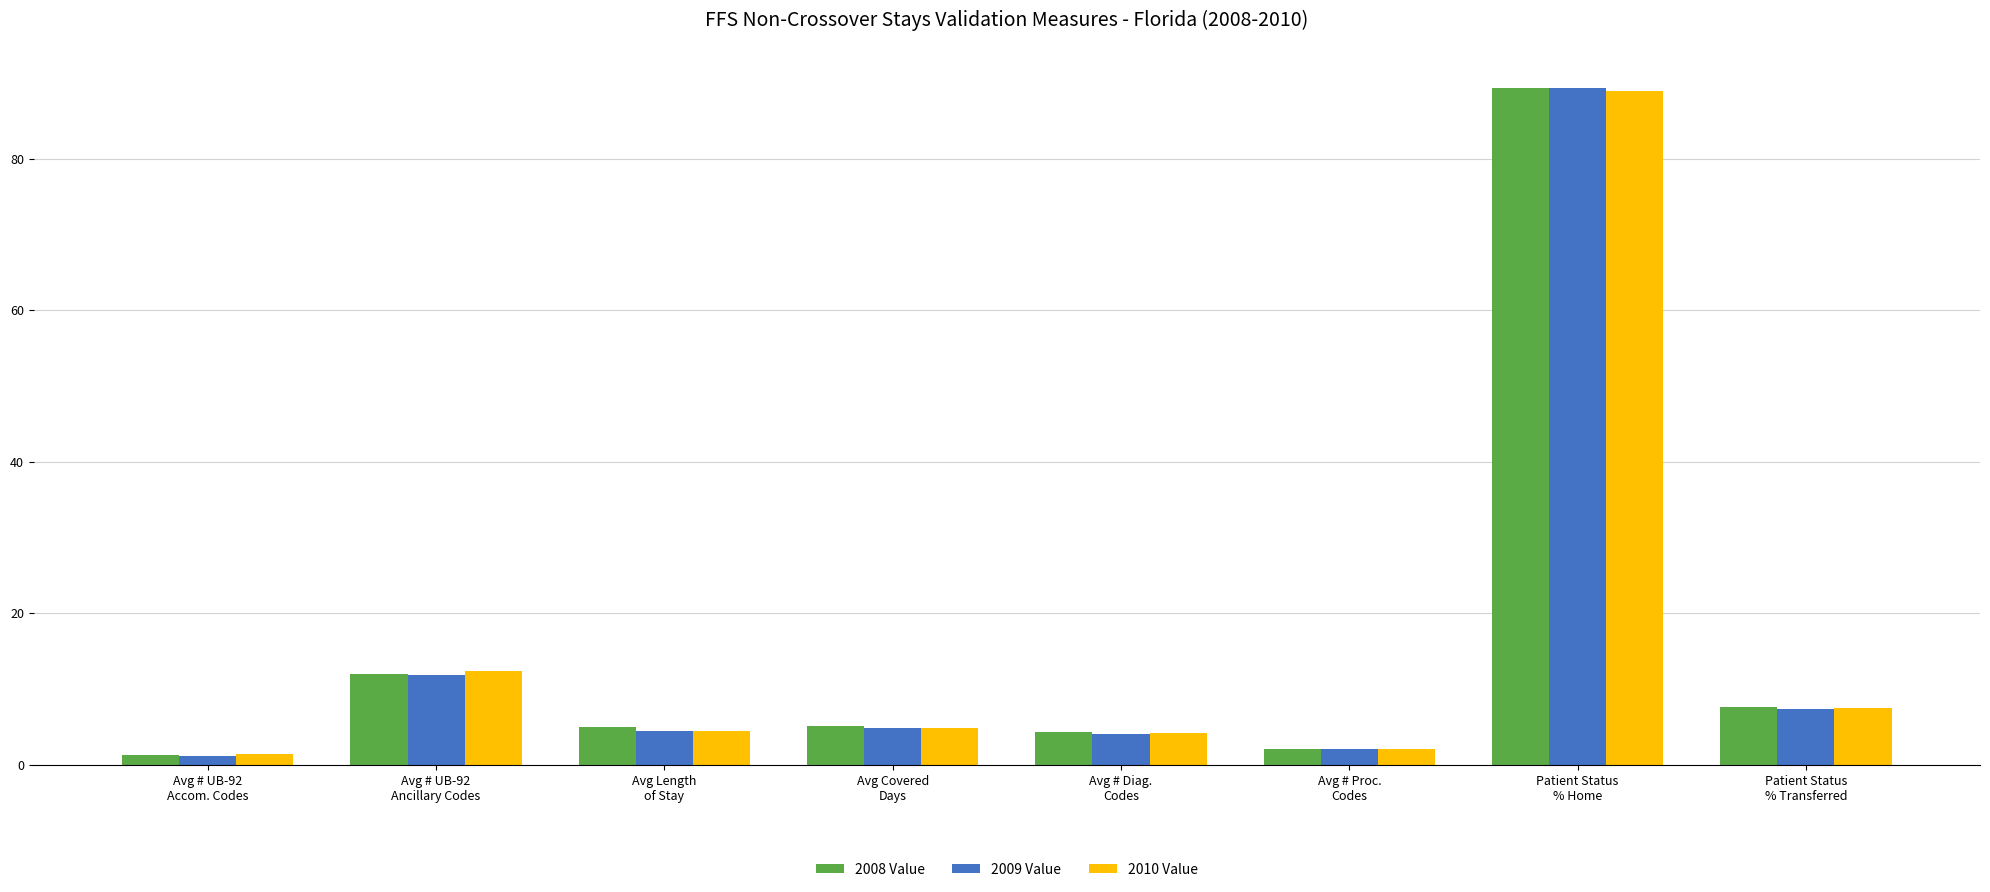

What is the label of the 1st bar from the left?

Avg # UB-92
Accom. Codes